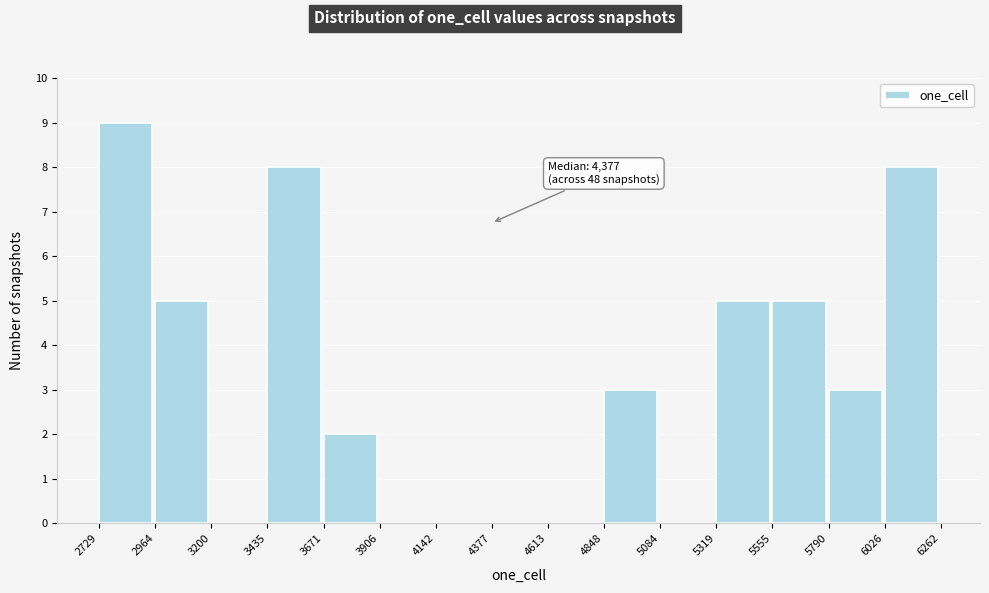

Which range on the x-axis has the tallest bar?

2729 to 2964